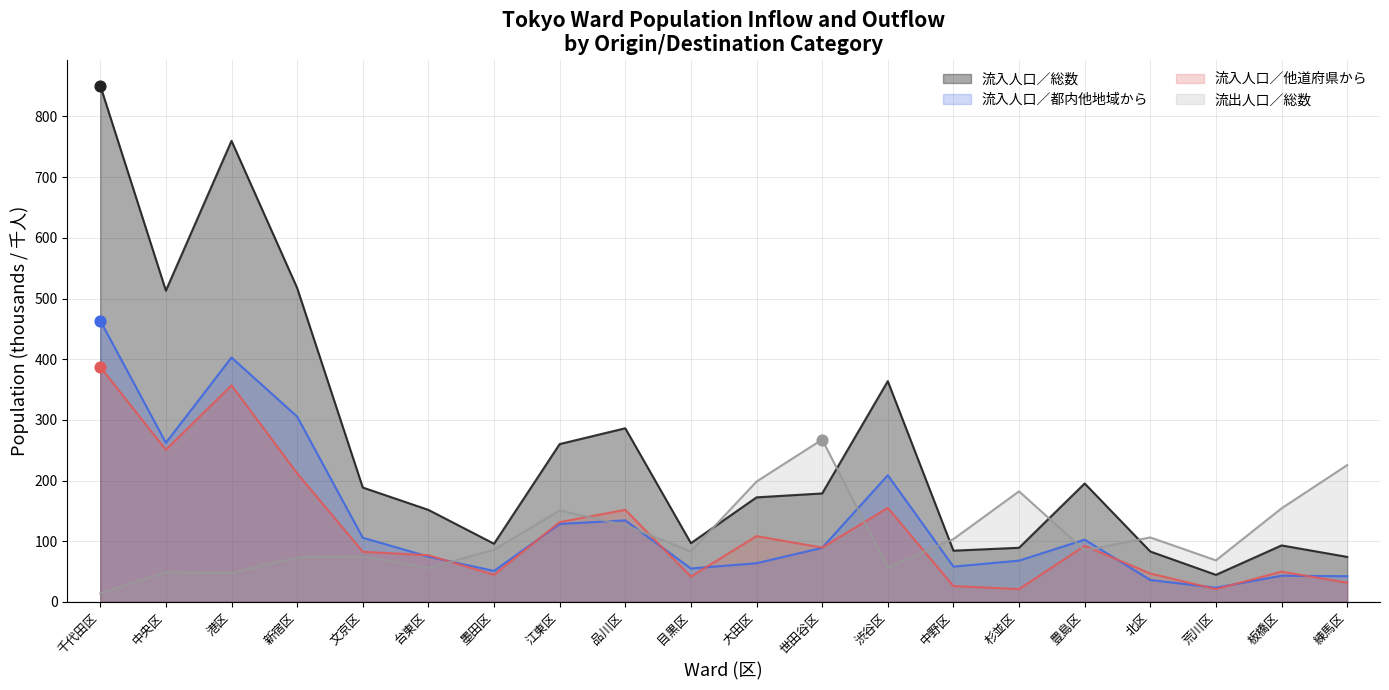

What are all the series names shown in the legend?

流入人口／総数, 流入人口／都内他地域から, 流入人口／他道府県から, 流出人口／総数